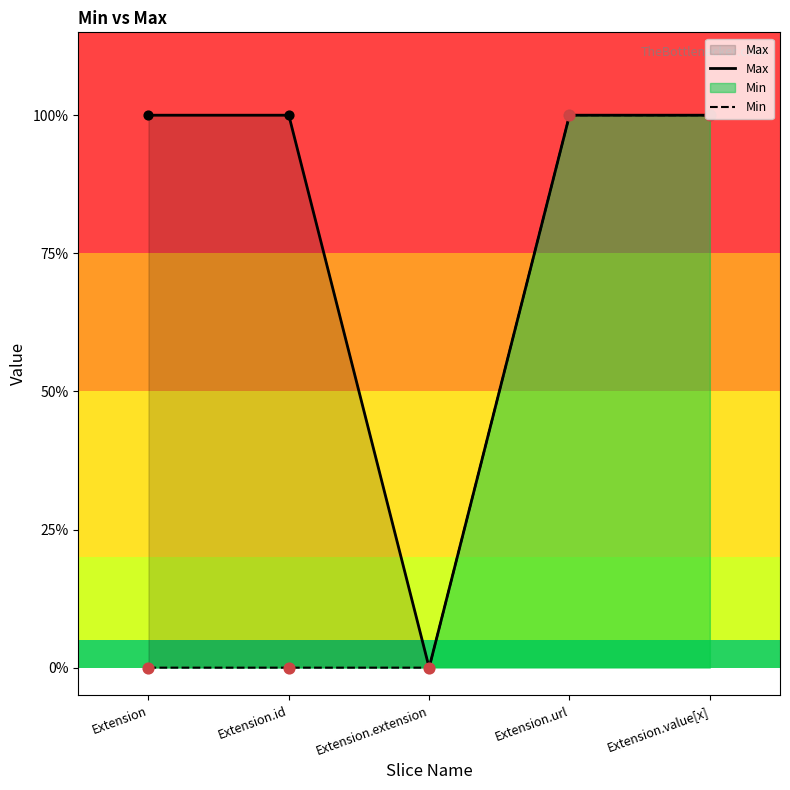

Which series has the largest total across all categories?

Max